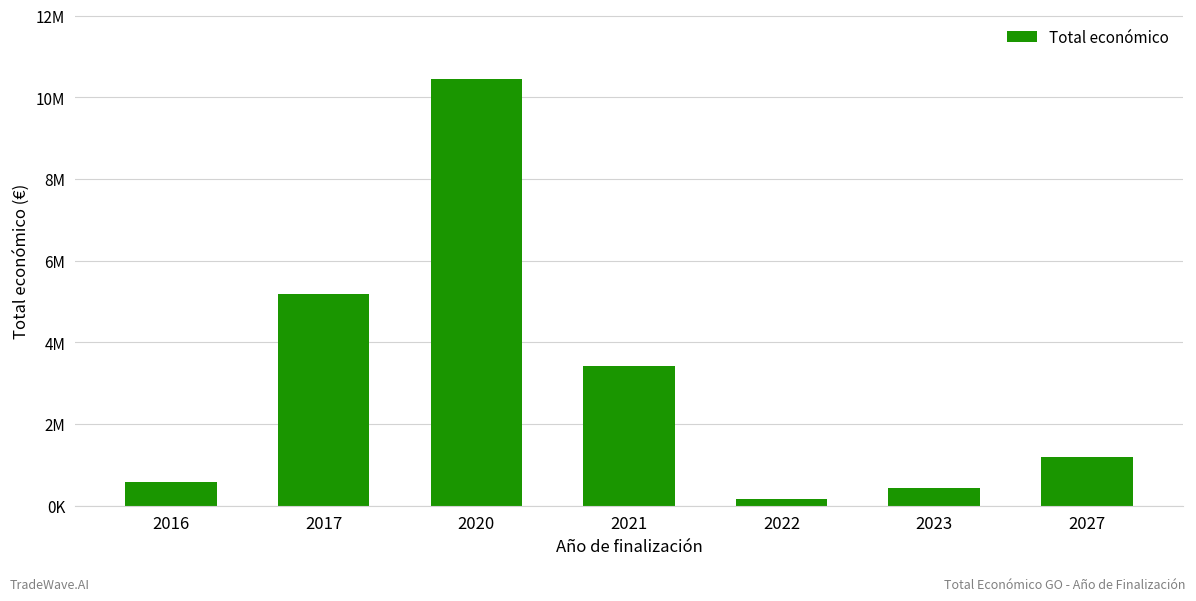

The value at 2016 is 589119.0. True or false?

True